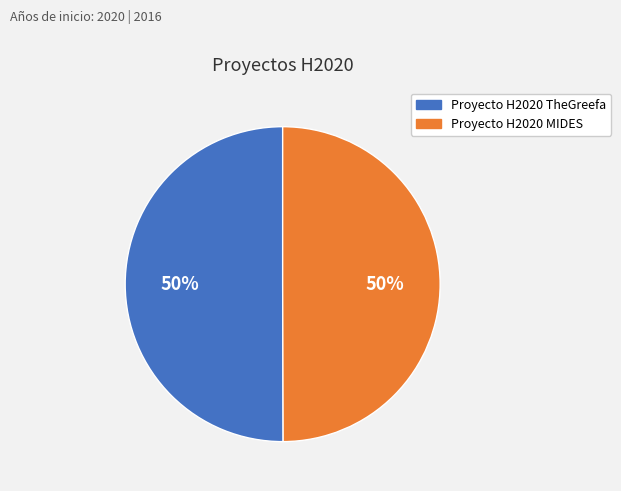

To the nearest percent, what percentage of the pie is Proyecto H2020 MIDES?

50%